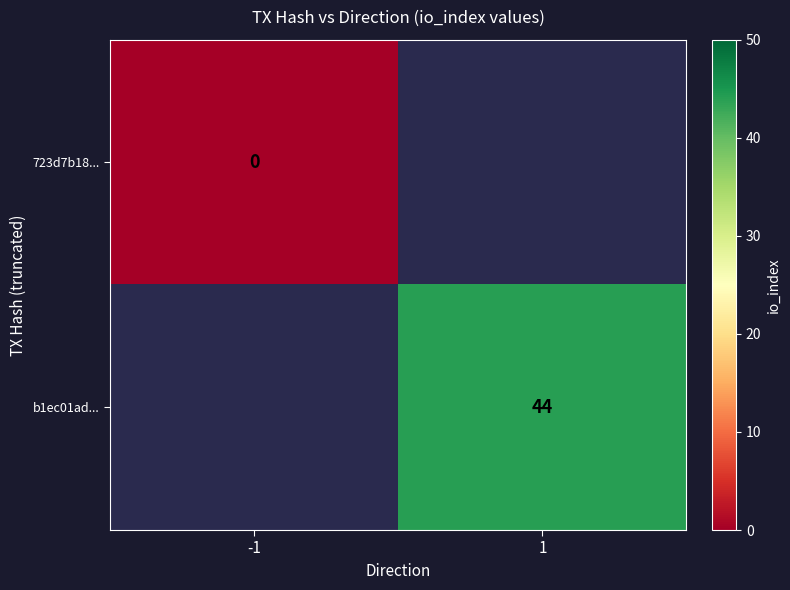

Is it true that b1ec01ad... equals 23 at 1?

False